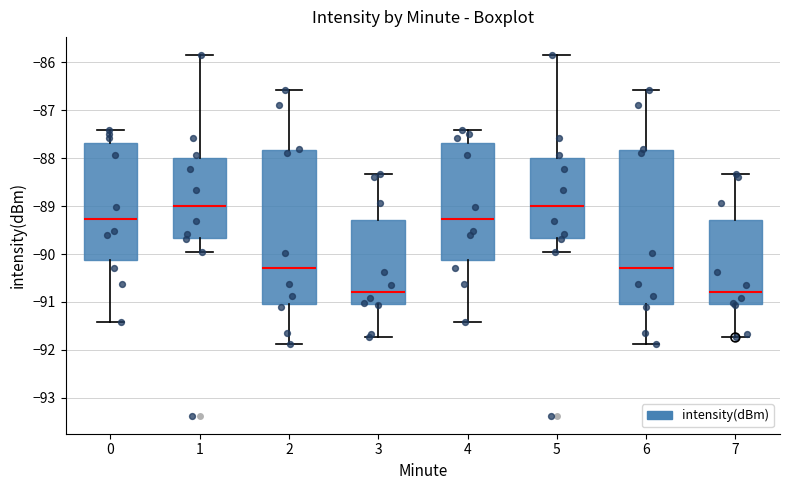

Reading left to right, transcribe this box plot: for each box, give where its median line is, the range the box spans, and where its two whiskers end, as read against the y-axis. The values are not printed on the chart, so give them approximately, as read against the axis.

0: median -89.3, box -90.1 to -87.7, whiskers -91.4 to -87.4
1: median -89.0, box -89.7 to -88.0, whiskers -89.9 to -85.8
2: median -90.3, box -91.0 to -87.8, whiskers -91.9 to -86.6
3: median -90.8, box -91.0 to -89.3, whiskers -91.7 to -88.3
4: median -89.3, box -90.1 to -87.7, whiskers -91.4 to -87.4
5: median -89.0, box -89.7 to -88.0, whiskers -89.9 to -85.8
6: median -90.3, box -91.0 to -87.8, whiskers -91.9 to -86.6
7: median -90.8, box -91.0 to -89.3, whiskers -91.7 to -88.3